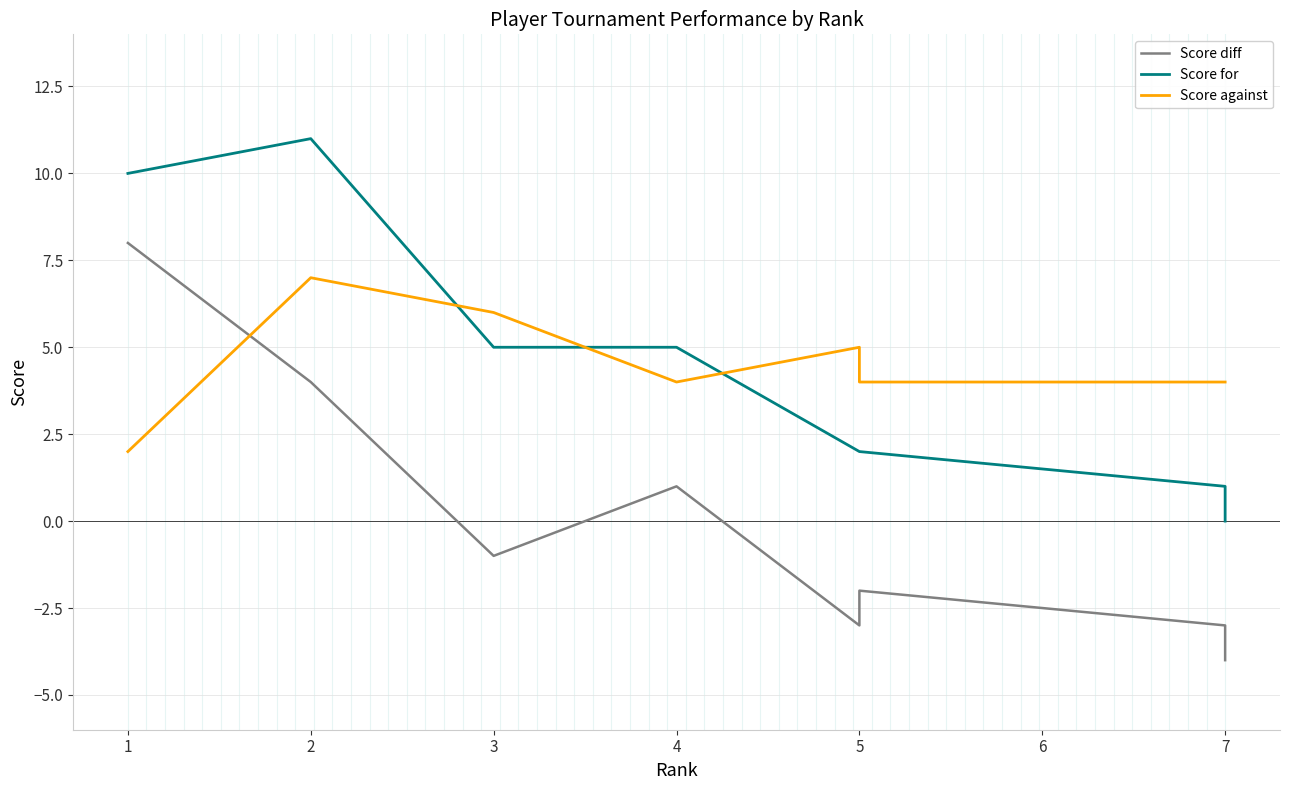

How many categories are shown in the chart?

8